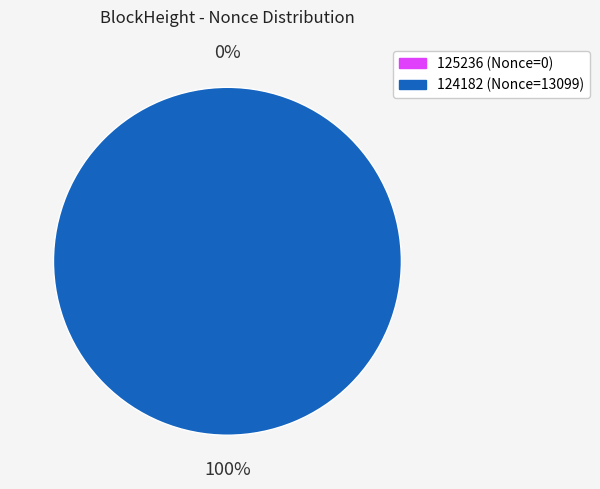

Combined, what portion of the pie is 124182 and 125236?

100.0%